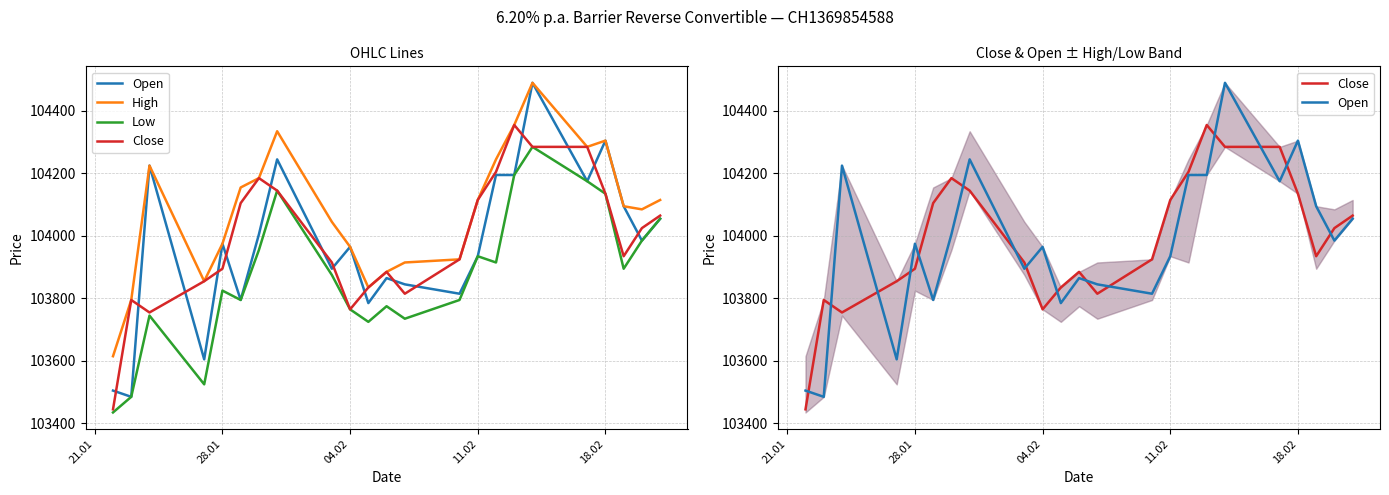

Between 21.01 and 19, which series saw the biggest shift?

Open